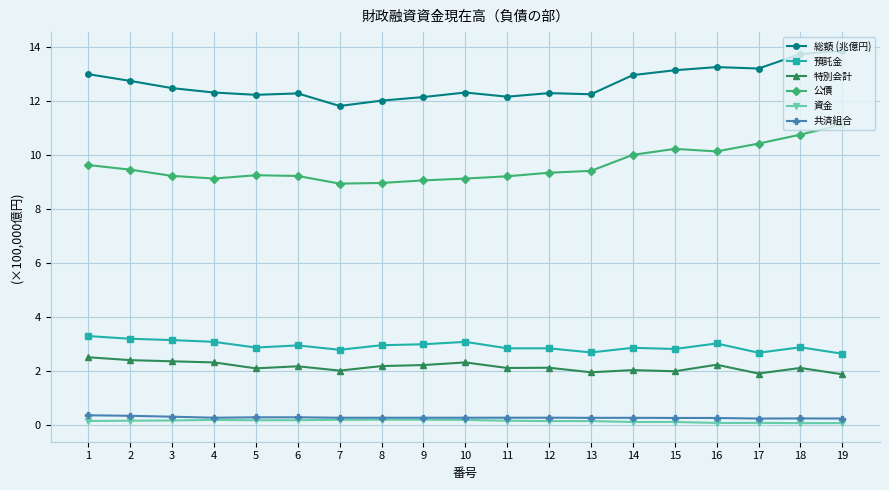

True or false: 特別会計 has a value of 2.2 at 16.

True